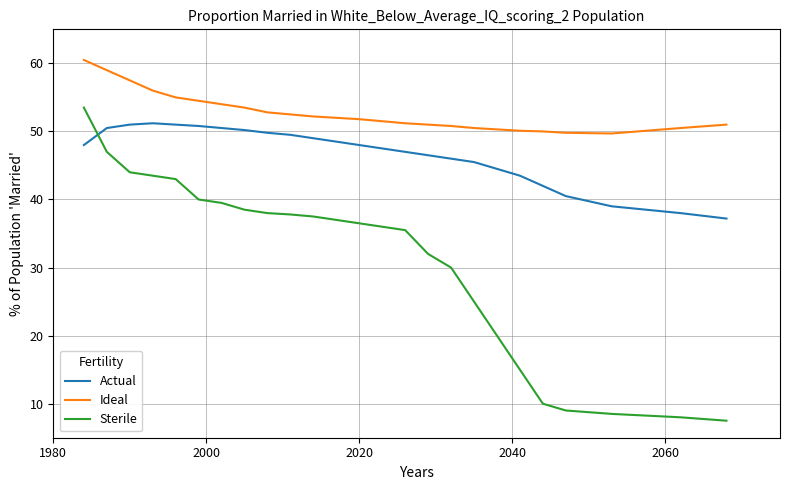

True or false: Ideal and Sterile intersect in this chart.

False